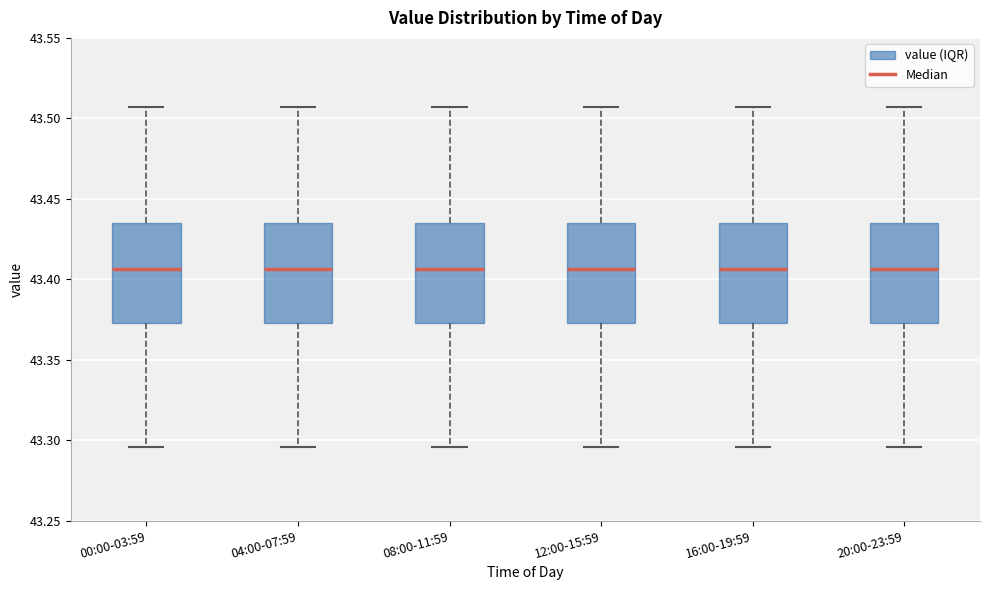

Reading left to right, read every box against the y-axis: the position of its median line, the range the box covers, and the ends of its whiskers. The values are not printed on the chart, so give them approximately, as read against the axis.

00:00-03:59: median 43.405, box 43.375 to 43.435, whiskers 43.295 to 43.505
04:00-07:59: median 43.405, box 43.375 to 43.435, whiskers 43.295 to 43.505
08:00-11:59: median 43.405, box 43.375 to 43.435, whiskers 43.295 to 43.505
12:00-15:59: median 43.405, box 43.375 to 43.435, whiskers 43.295 to 43.505
16:00-19:59: median 43.405, box 43.375 to 43.435, whiskers 43.295 to 43.505
20:00-23:59: median 43.405, box 43.375 to 43.435, whiskers 43.295 to 43.505